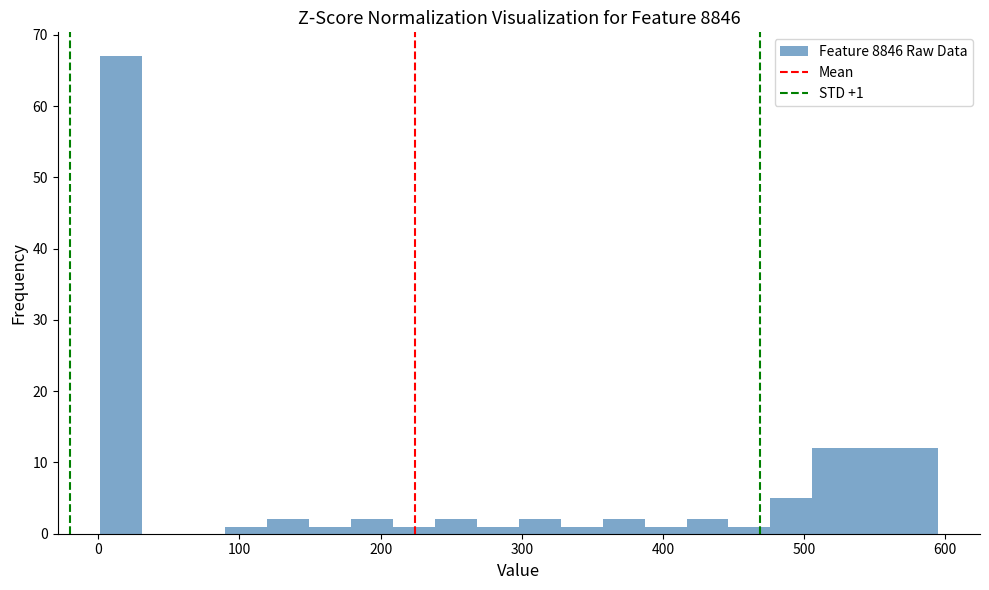

Read against the x-axis, roughly where is the centre of the tallest bar?

20